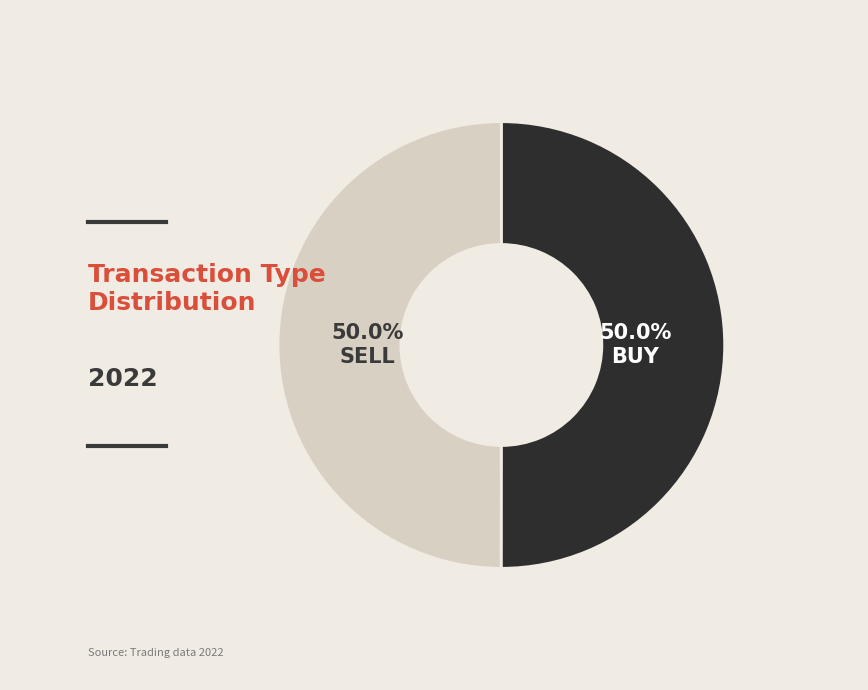

How many segments does this pie chart have?

2